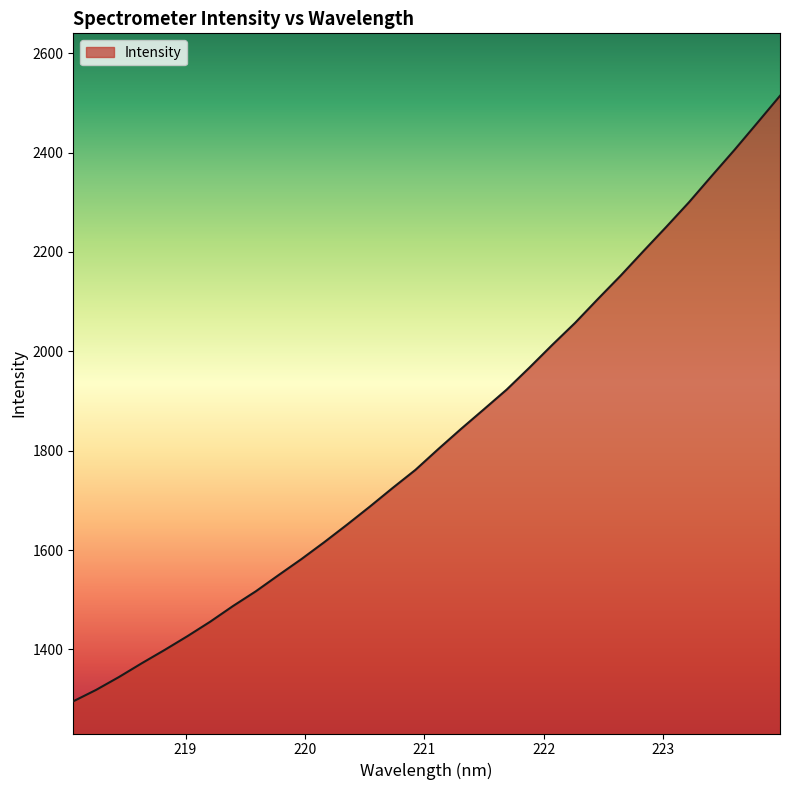

What is the difference between the maximum and minimum values?

1218.6